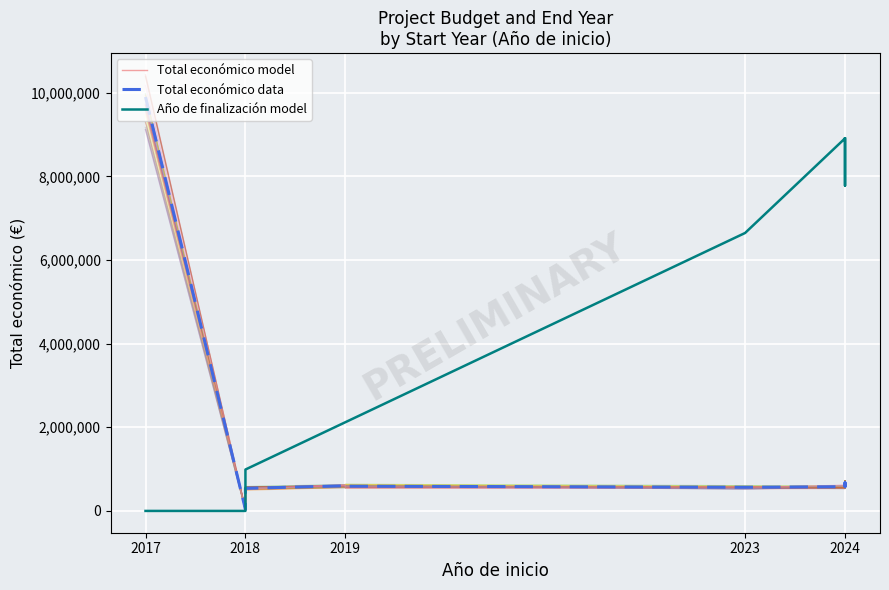

How many data points in Año de finalización model are less than 7778723?

6